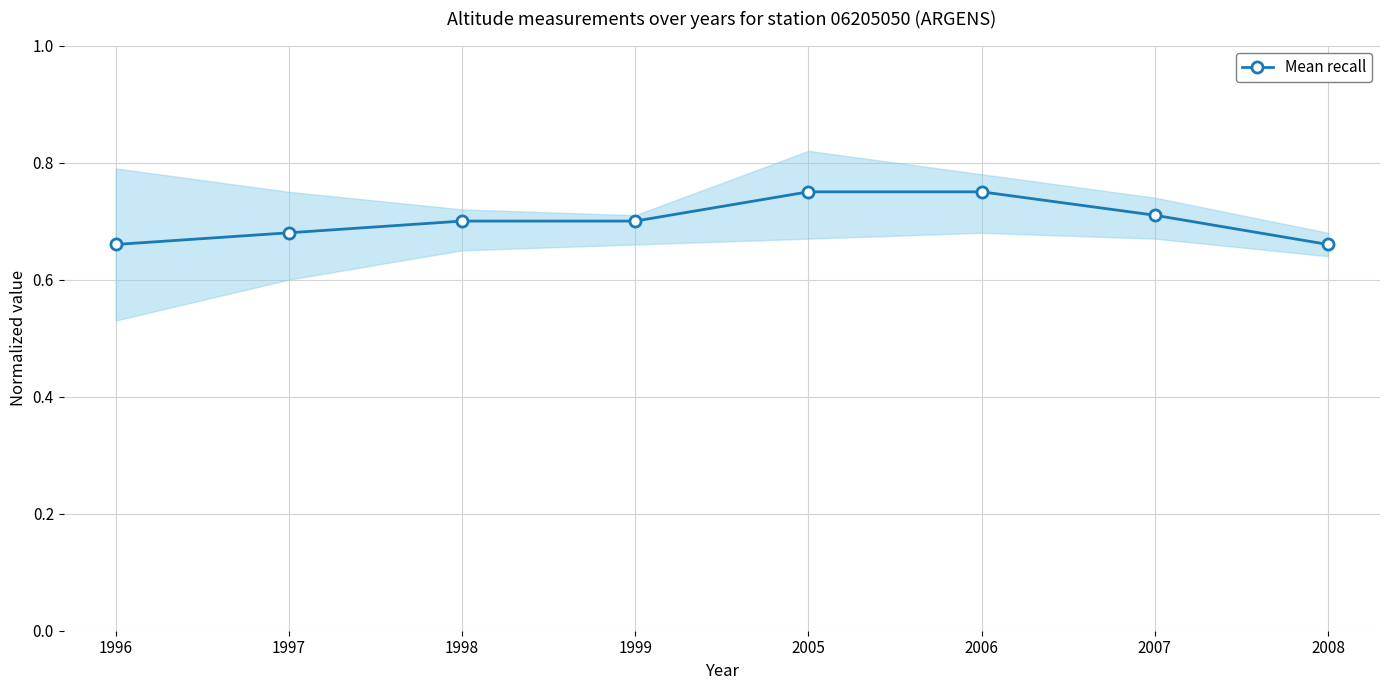

Reading left to right, transcribe all the data shown in this chart.

0.7	0.7	0.7	0.7	0.8	0.8	0.7	0.7